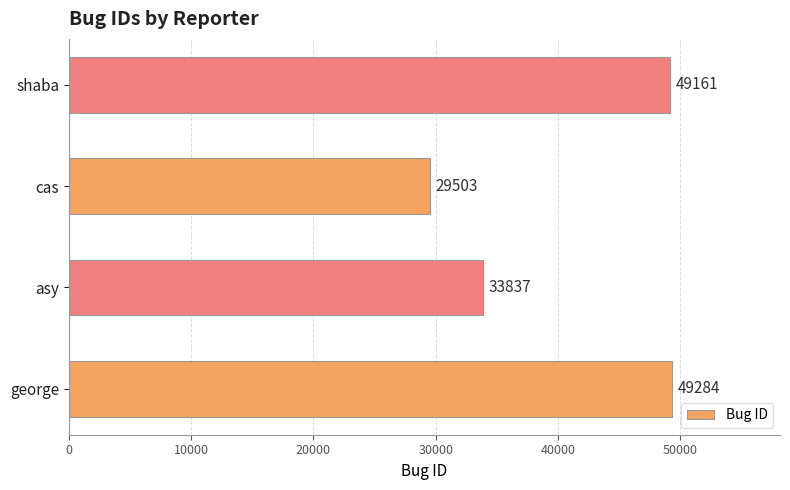

The chart shows a value of 41324 at cas. True or false?

False